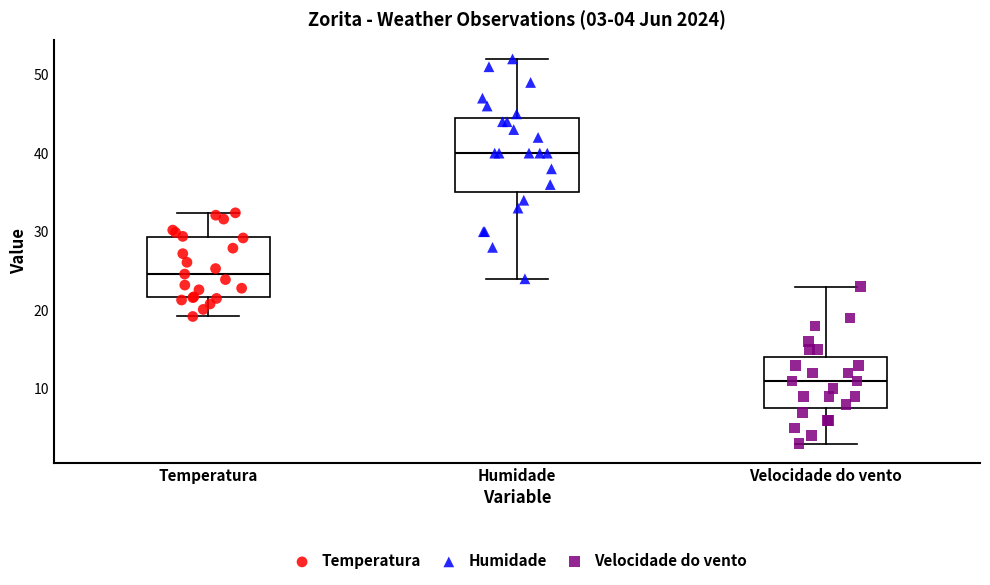

Which box's median line is the highest?

Humidade